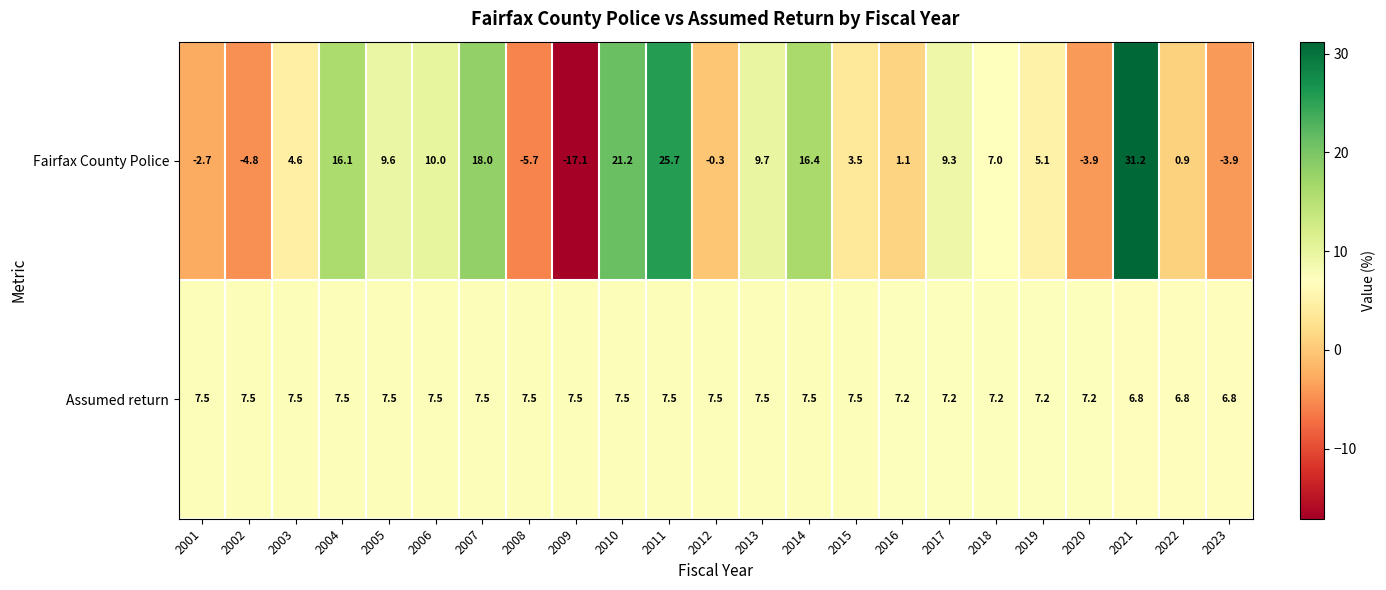

The Assumed return series shows 2.5 at 2007. True or false?

False